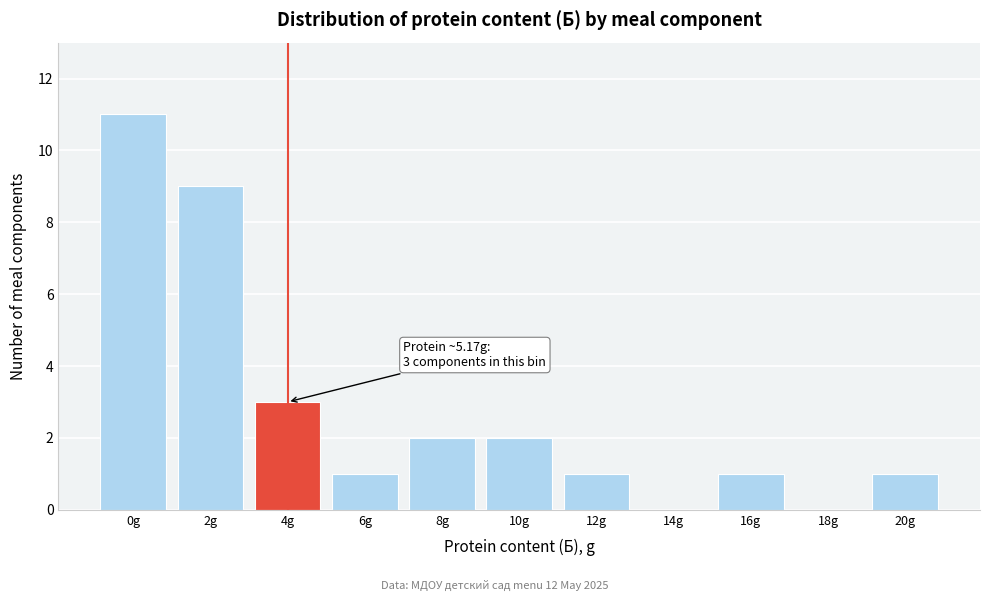

Reading left to right, list all the values displayed in this chart.

0g=11	2g=9	4g=3	6g=1	8g=2	10g=2	12g=1	14g=0	16g=1	18g=0	20g=1